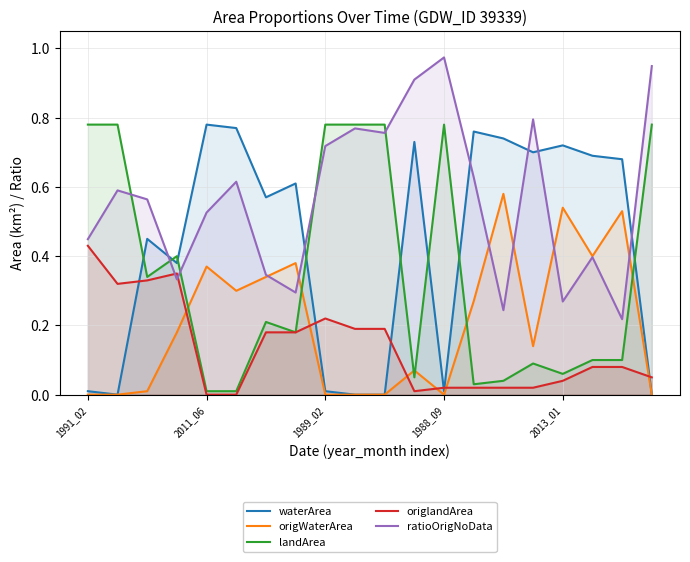

How many distinct data groups are displayed?

5